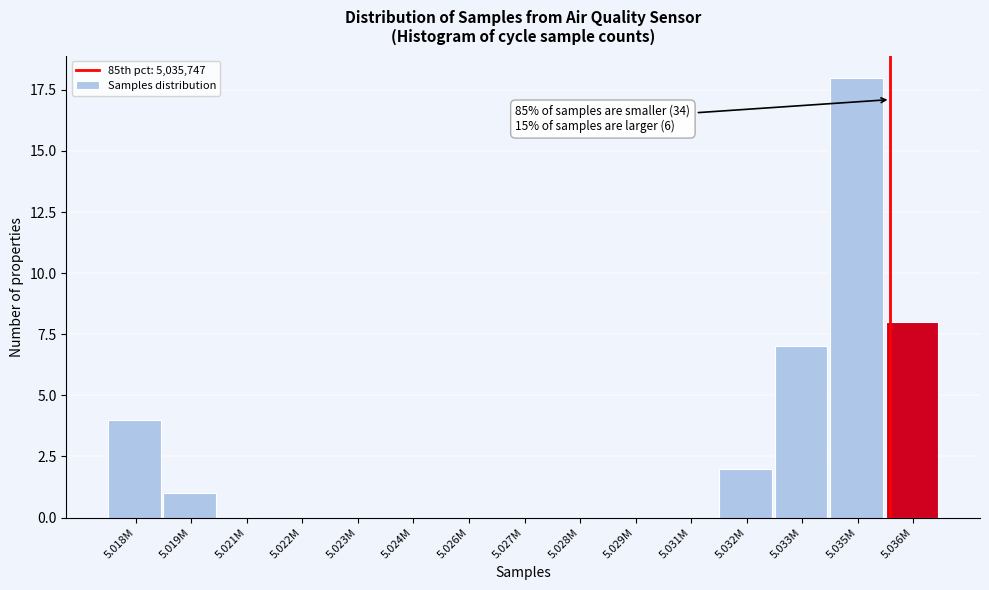

Reading left to right, extract all data points from this chart.

5.018M=4	5.019M=1	5.021M=0	5.022M=0	5.023M=0	5.024M=0	5.026M=0	5.027M=0	5.028M=0	5.029M=0	5.031M=0	5.032M=2	5.033M=7	5.035M=18	5.036M=8